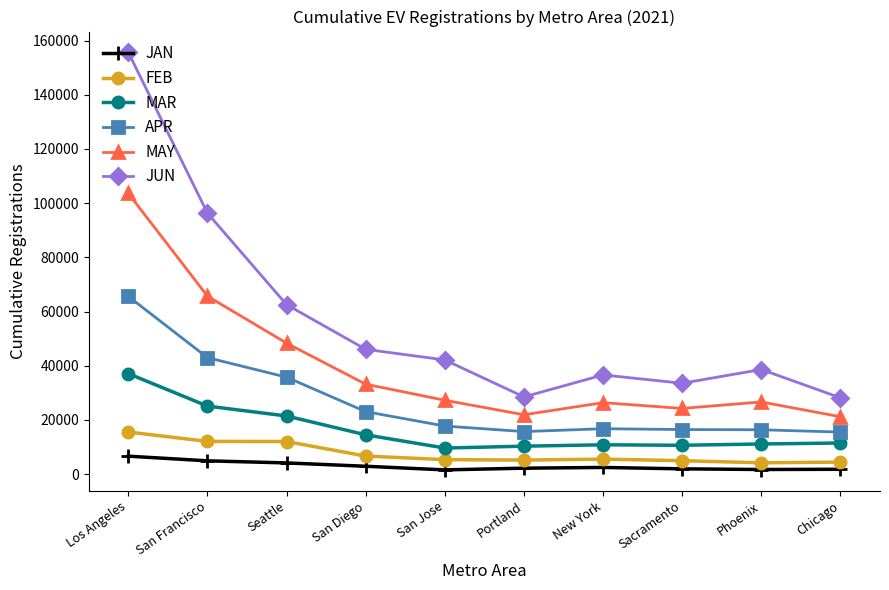

What value does the MAR series have at San Diego?

14515.8